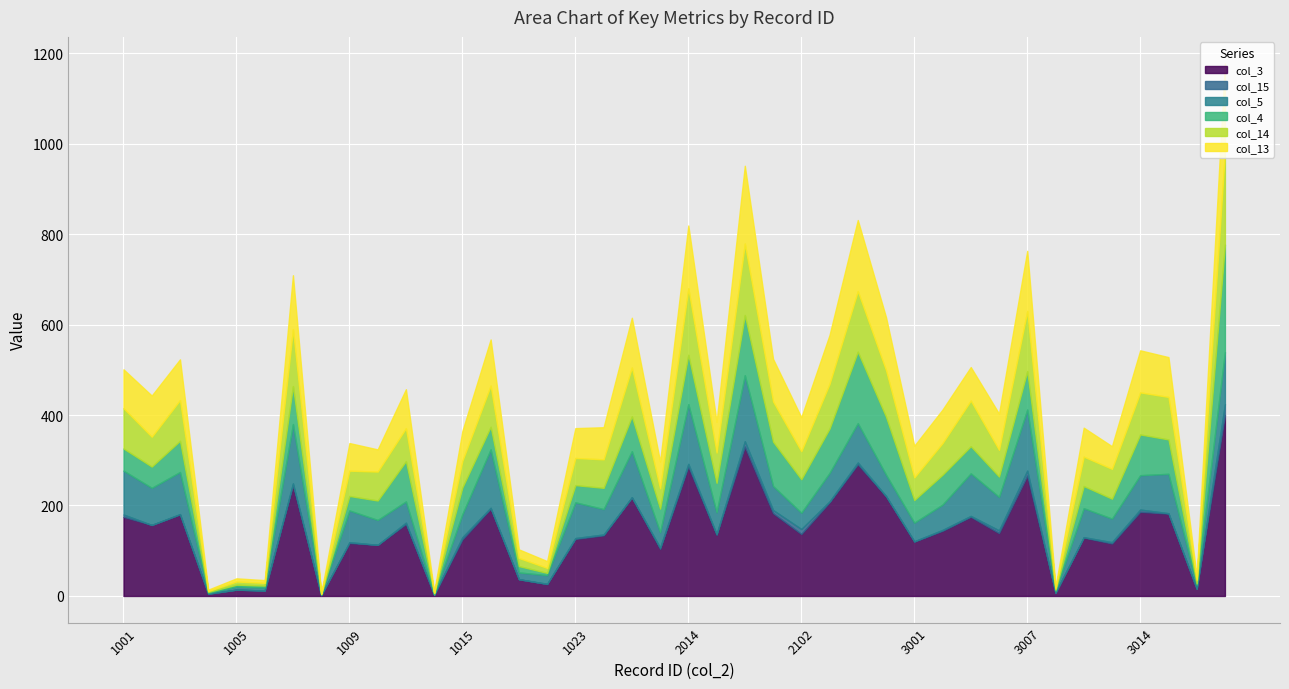

True or false: col_14 and col_3 cross at least once.

False